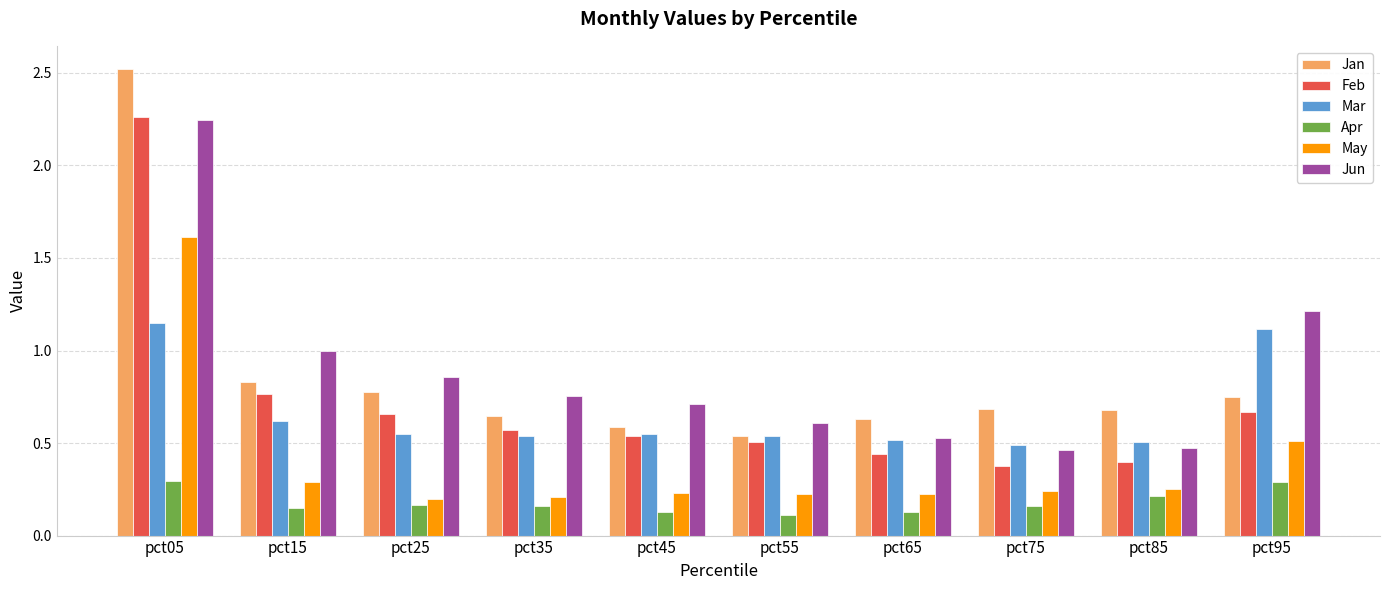

Count the Mar values in the range 0 to 1.

8